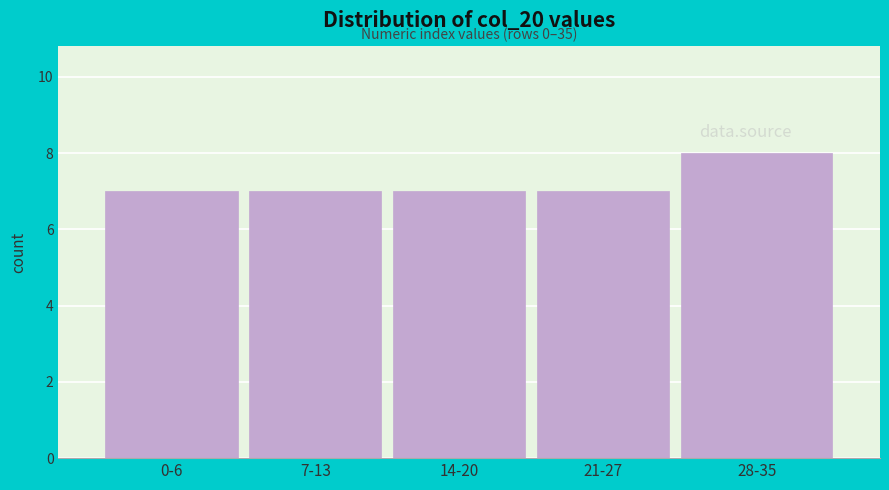

Reading right to left, extract all data points from this chart.

28-35=8	21-27=7	14-20=7	7-13=7	0-6=7